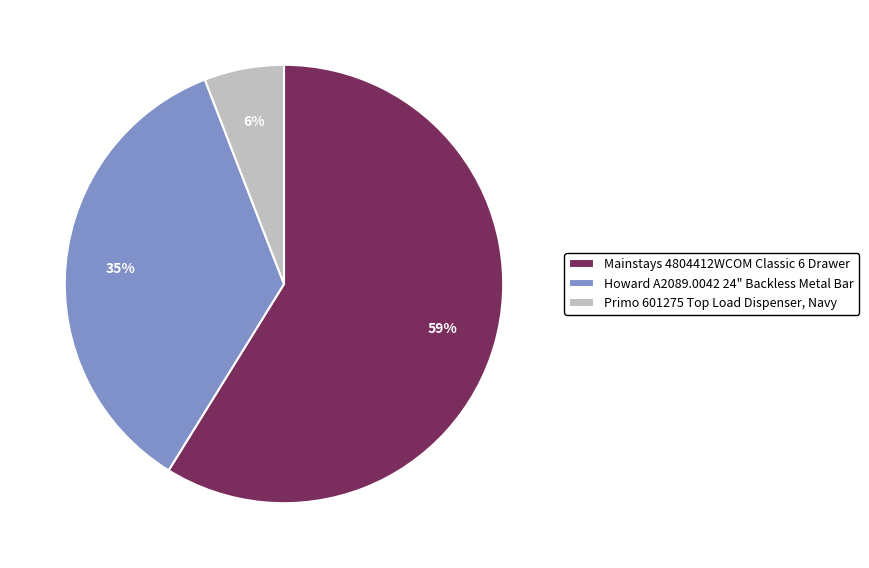

Rank the categories by value from highest to lowest.

Mainstays 4804412WCOM Classic 6 Drawer, Howard A2089.0042 24" Backless Metal Bar, Primo 601275 Top Load Dispenser, Navy